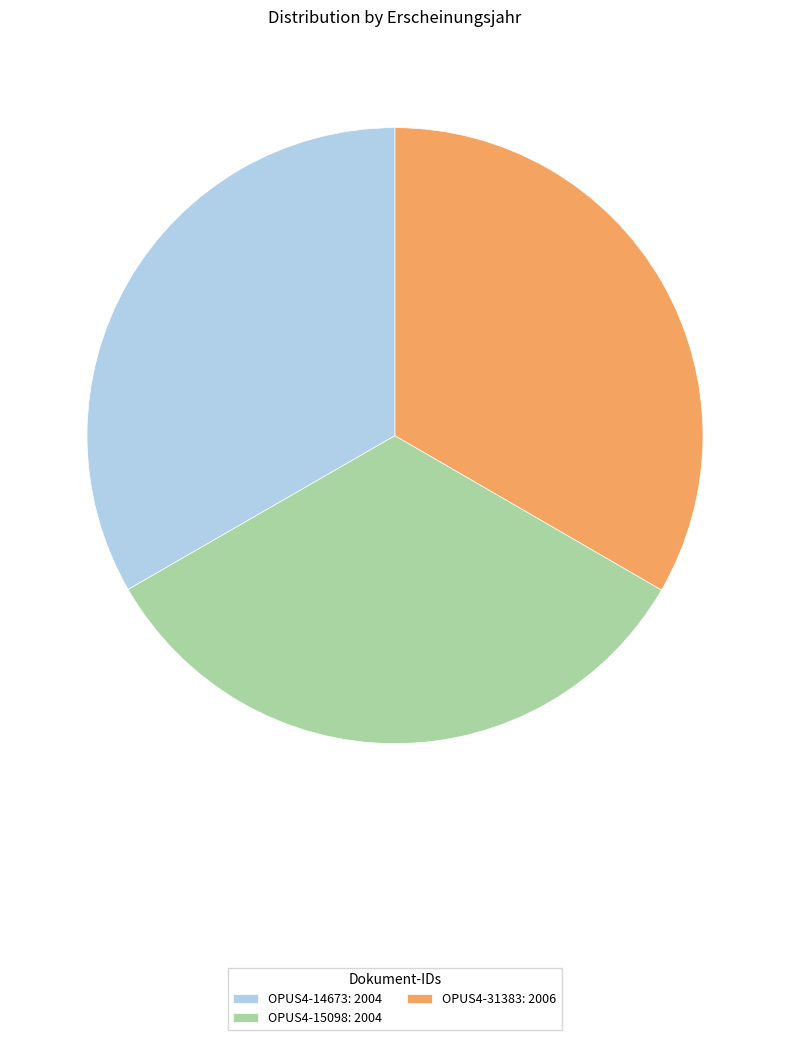

How many segments does this pie chart have?

3